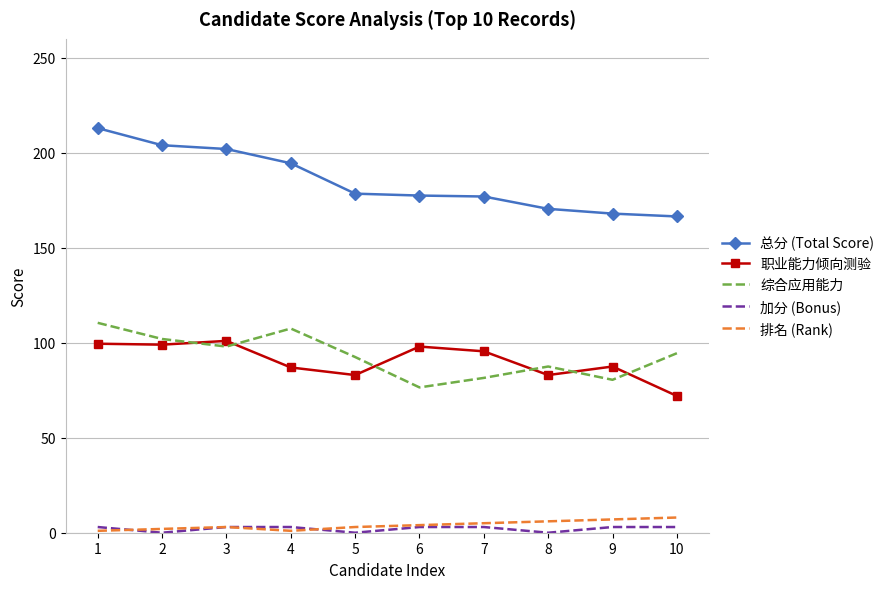

What are all the series names shown in the legend?

总分 (Total Score), 职业能力倾向测验, 综合应用能力, 加分 (Bonus), 排名 (Rank)